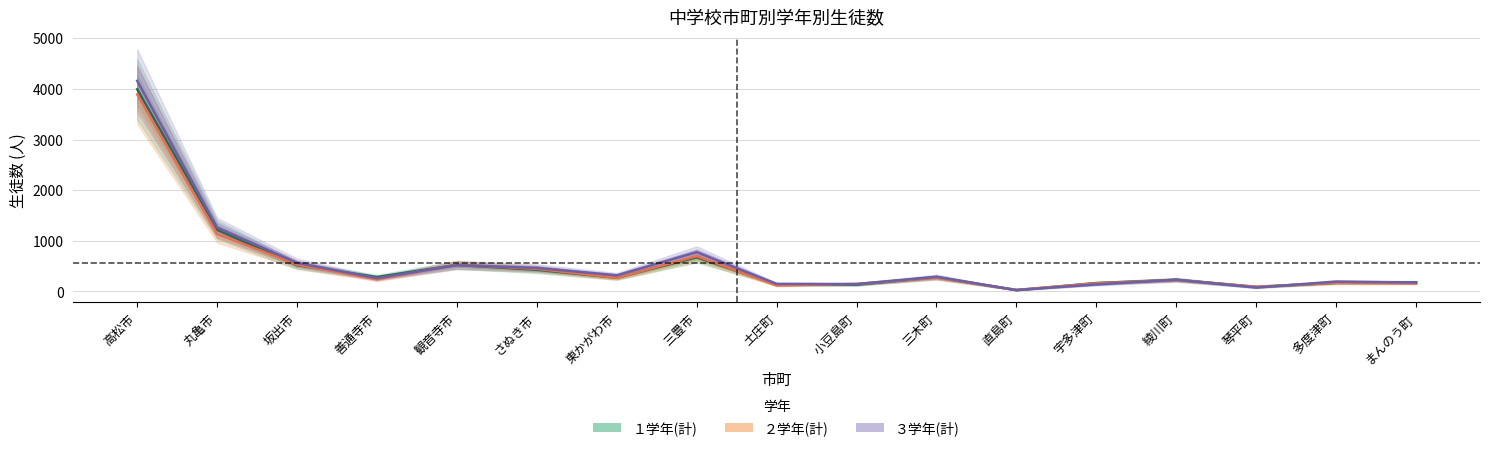

Which has a higher value, 東かがわ市 or 琴平町?

東かがわ市